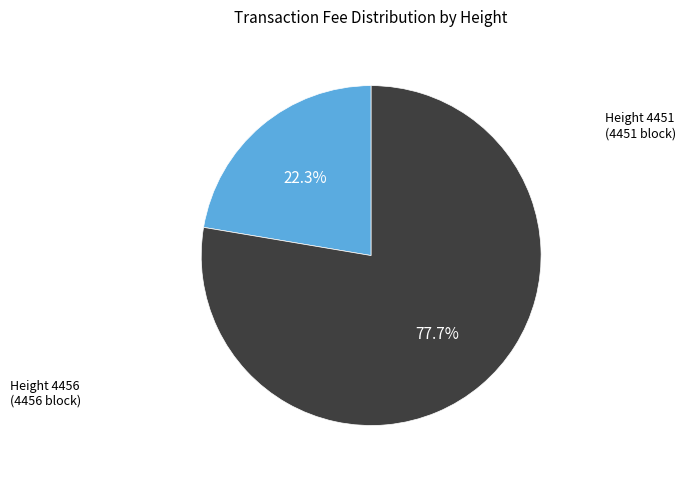

Is there any slice that represents more than half of the pie?

Yes